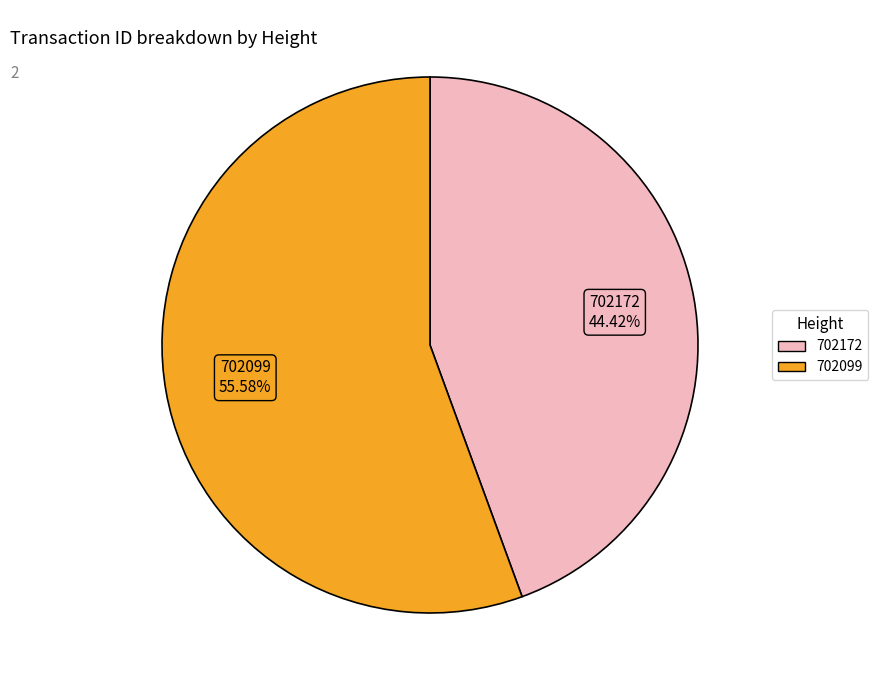

Is it true that 702172 is 50% of the pie?

False